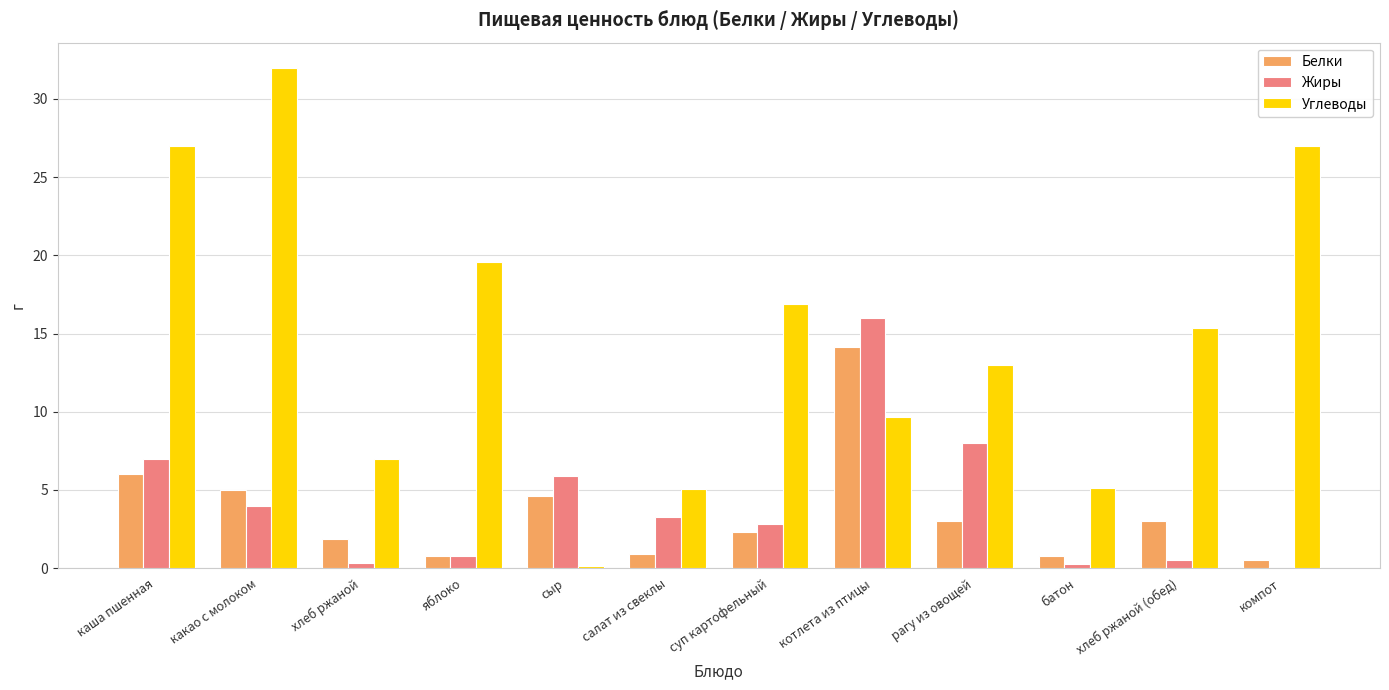

True or false: Белки has a value of 8.5 at какао с молоком.

False